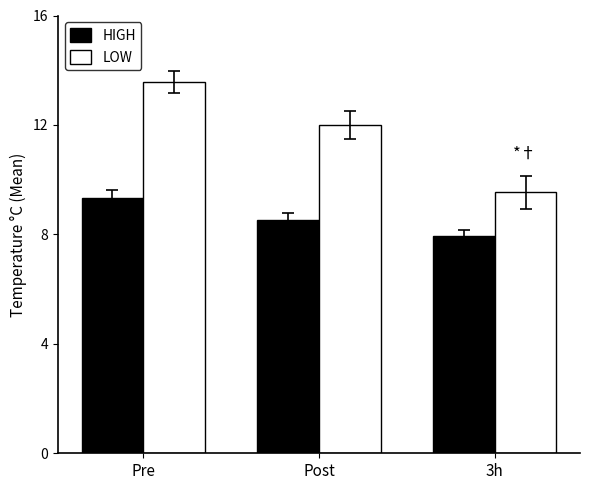

What is the label of the 2nd bar from the left?

Post